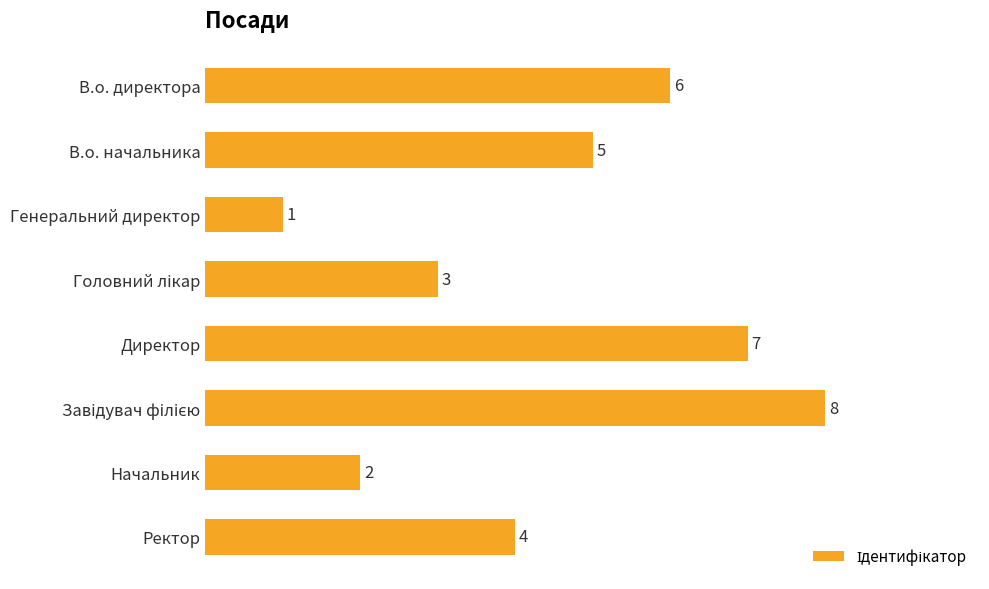

What is the change in value from Генеральний директор to Начальник?

+1